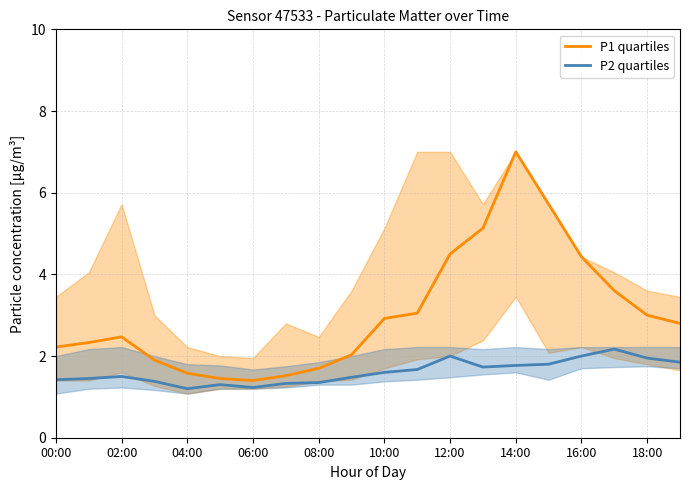

Rank the series at 04:00 from lowest to highest value.

P2 quartiles, P1 quartiles